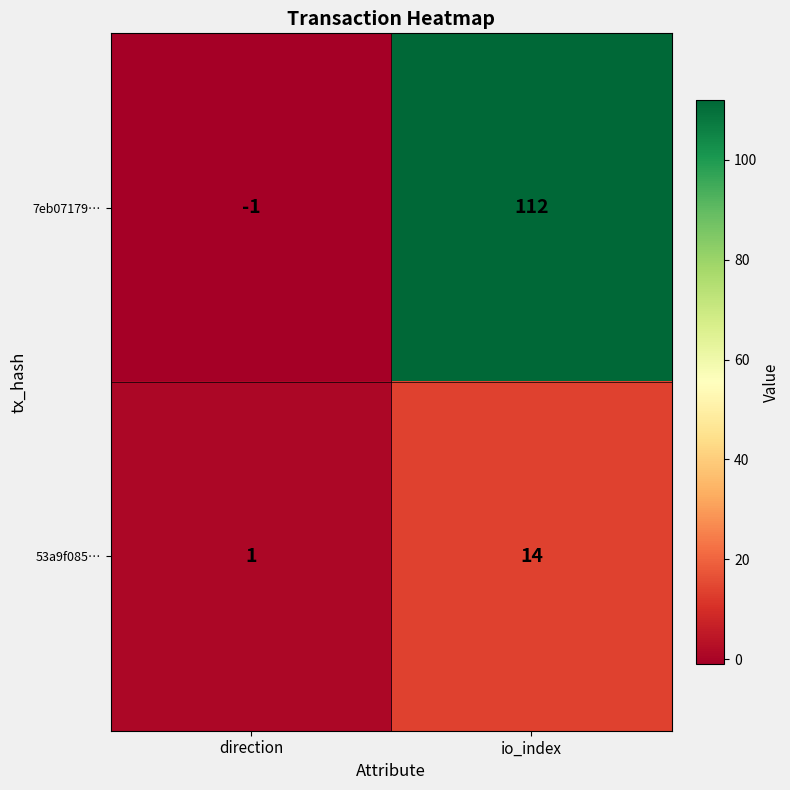

What is the spread (max minus min) of values at direction?

2